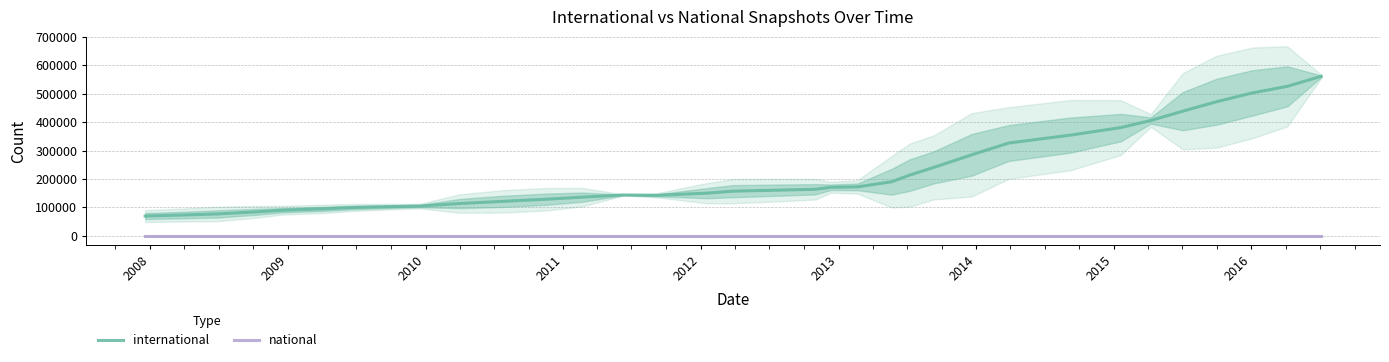

Reading left to right, extract all data points from this chart.

international: 69116.3	72979.5	76558.6	84074.6	89722.2	94650.0	99000.0	102151.2	104281.0	113202.2	120952.8	128389.8	135734.4	143370.2	142133.6	149791.6	156779.6	160066.8	163378.2	170497.2	171897.4	189852.0	213676.8	240434.0	284814.2	326316.0	354249.6	380693.0	405669.8	438545.4	472064.2	503000.6	525968.0	561241.0
national: 0.0	0.0	0.0	0.0	0.0	0.0	0.0	0.0	0.0	0.0	0.0	0.0	0.0	0.0	0.0	0.0	0.0	0.0	0.0	0.0	0.0	0.0	0.0	0.0	0.0	0.0	0.0	0.0	0.0	0.0	0.0	0.0	0.0	0.0